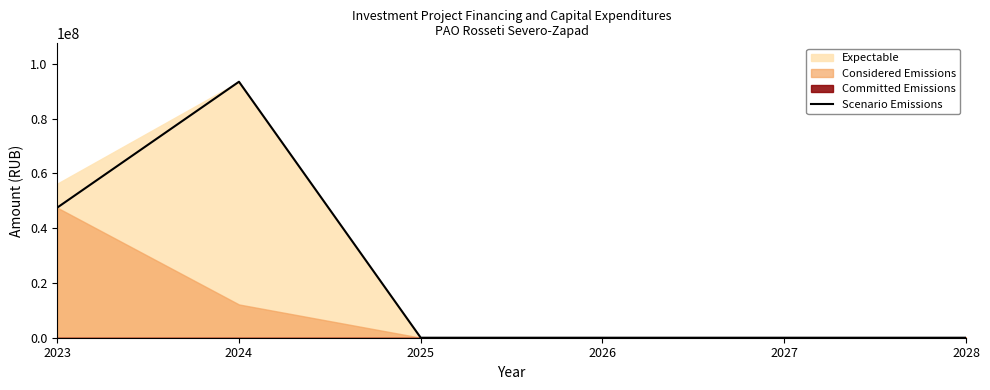

Is it true that the value at 2027 is 0?

True